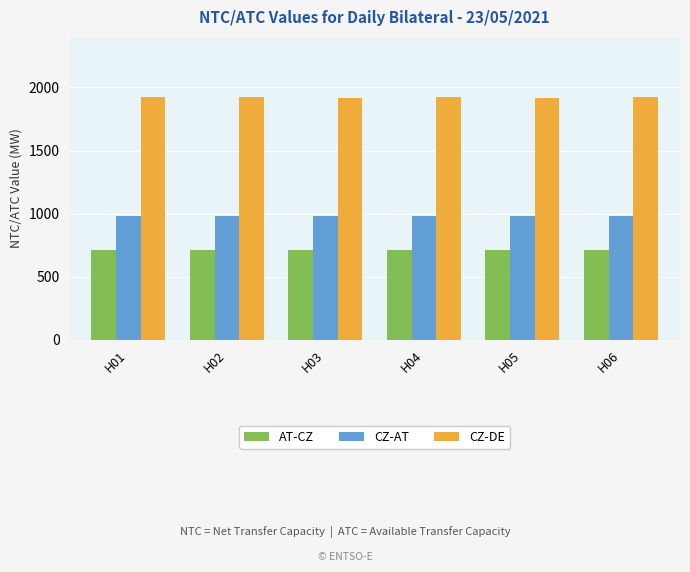

What is the average value of the CZ-DE series?

1922